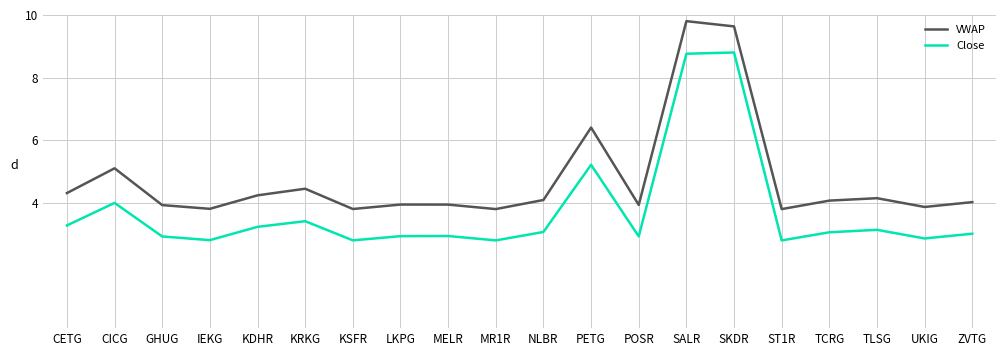

What are all the series names shown in the legend?

VWAP, Close